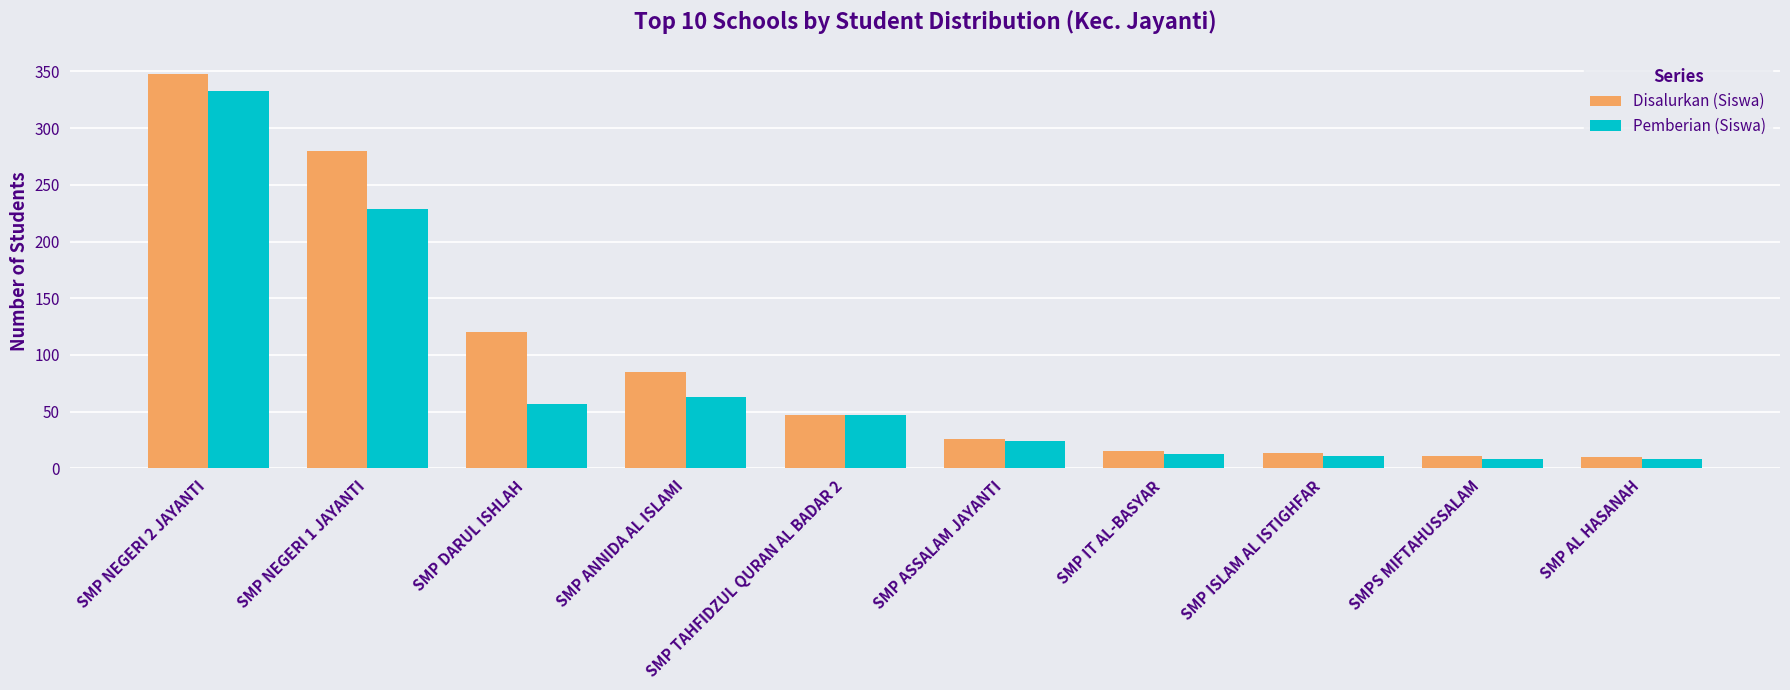

At SMP NEGERI 2 JAYANTI, list the series in order from largest to smallest.

Disalurkan (Siswa), Pemberian (Siswa)